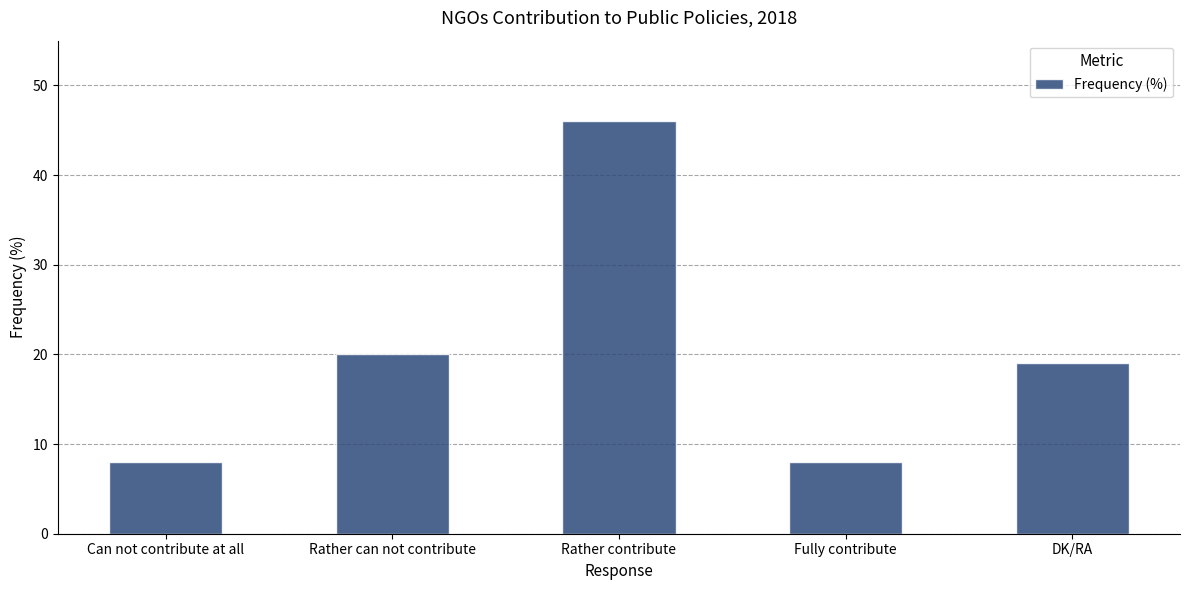

What position from the right is Can not contribute at all?

5